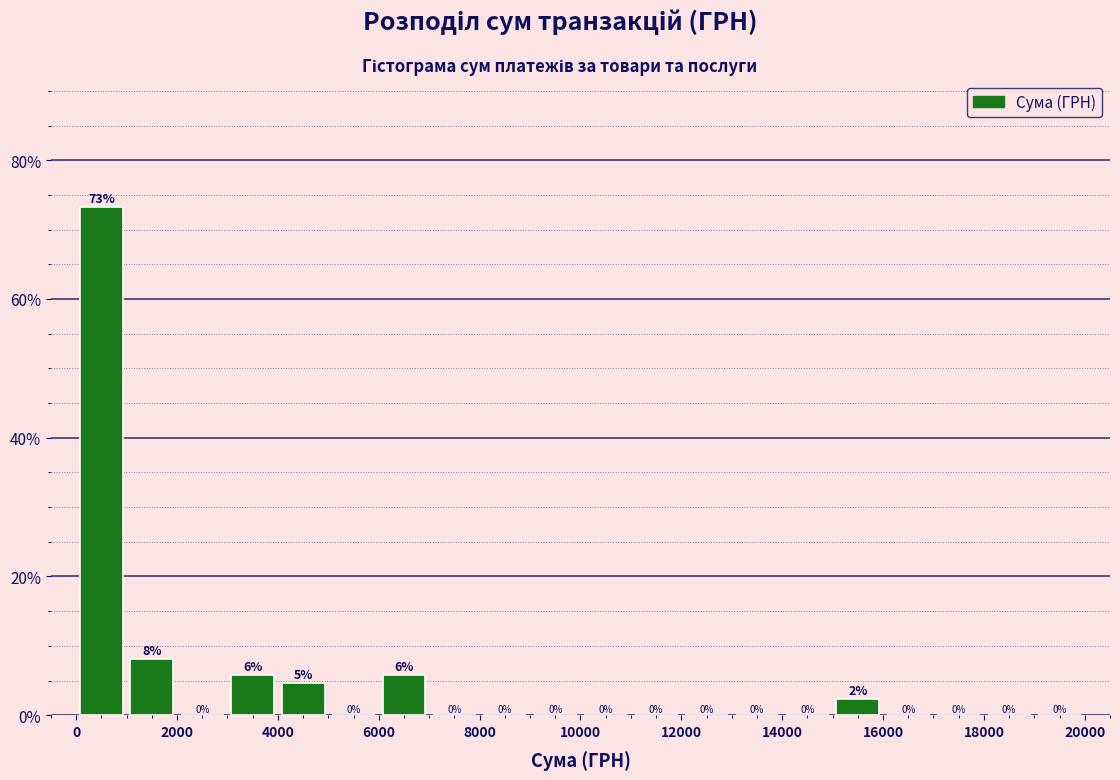

Which range on the x-axis has the tallest bar?

0 to 1000